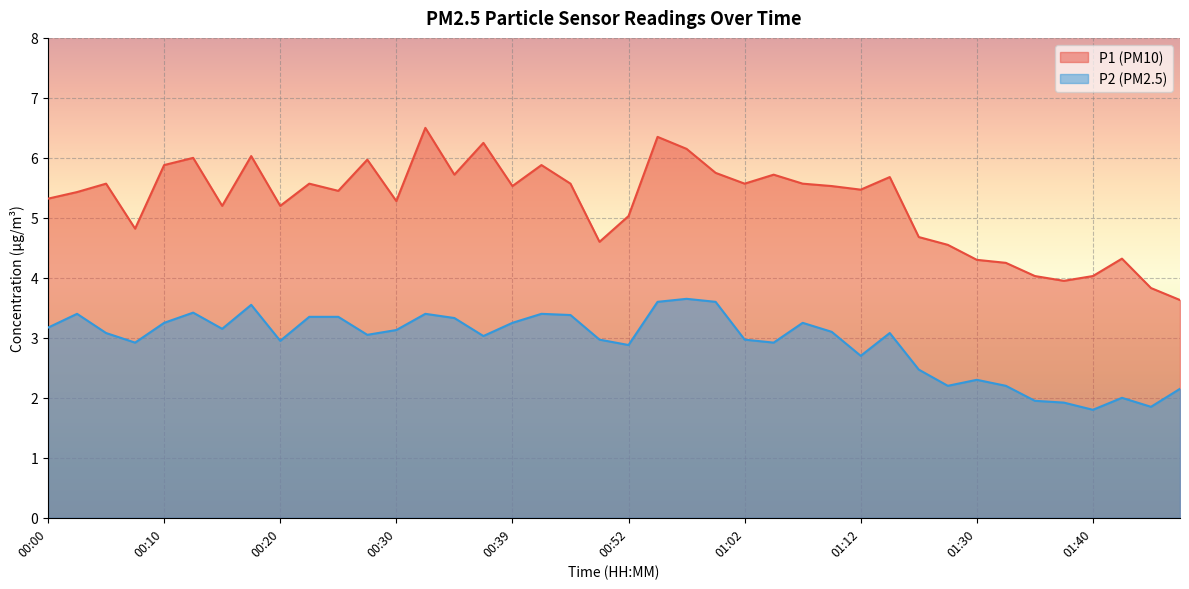

How many series are shown in this chart?

2